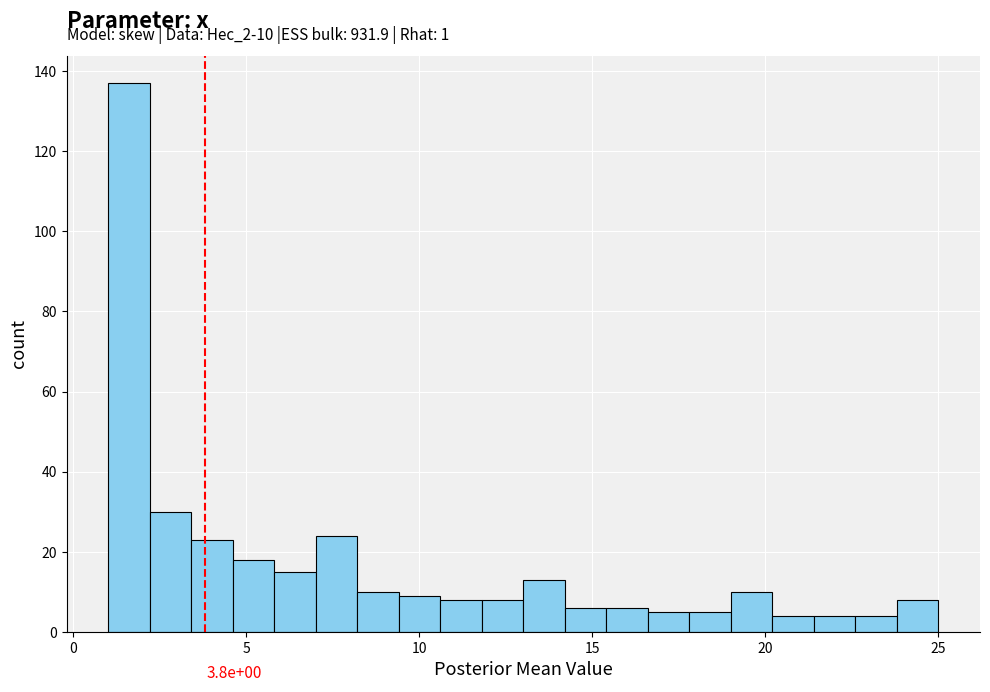

Read against the x-axis, roughly where is the centre of the tallest bar?

1.5